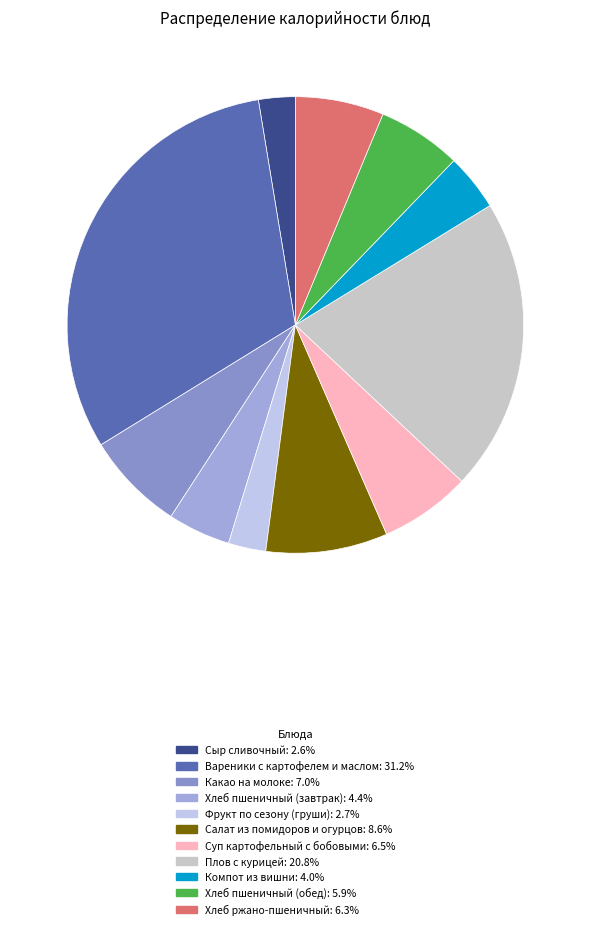

Rank the categories by value from highest to lowest.

Вареники с картофелем и маслом, Плов с курицей, Салат из помидоров и огурцов, Какао на молоке, Суп картофельный с бобовыми, Хлеб ржано-пшеничный, Хлеб пшеничный (обед), Хлеб пшеничный (завтрак), Компот из вишни, Фрукт по сезону (груши), Сыр сливочный